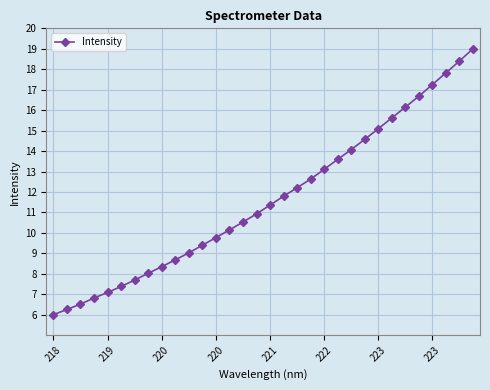

What is the value of the 10th point from the left?

8.7